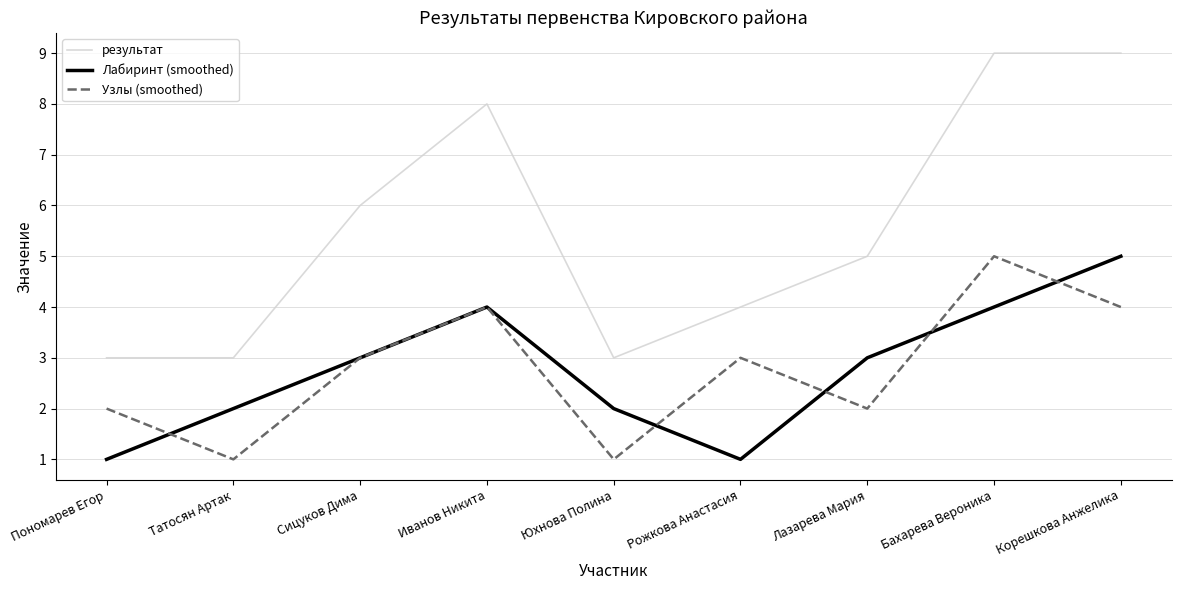

Reading left to right, list all the values displayed in this chart.

результат: 3	3	6	8	3	4	5	9	9
Лабиринт (smoothed): 1	2	3	4	2	1	3	4	5
Узлы (smoothed): 2	1	3	4	1	3	2	5	4